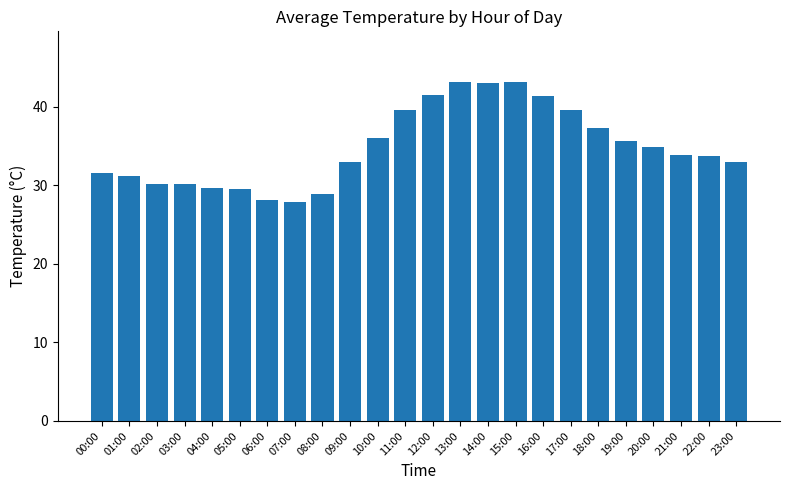

Is it true that the value at 19:00 is 35.6?

True